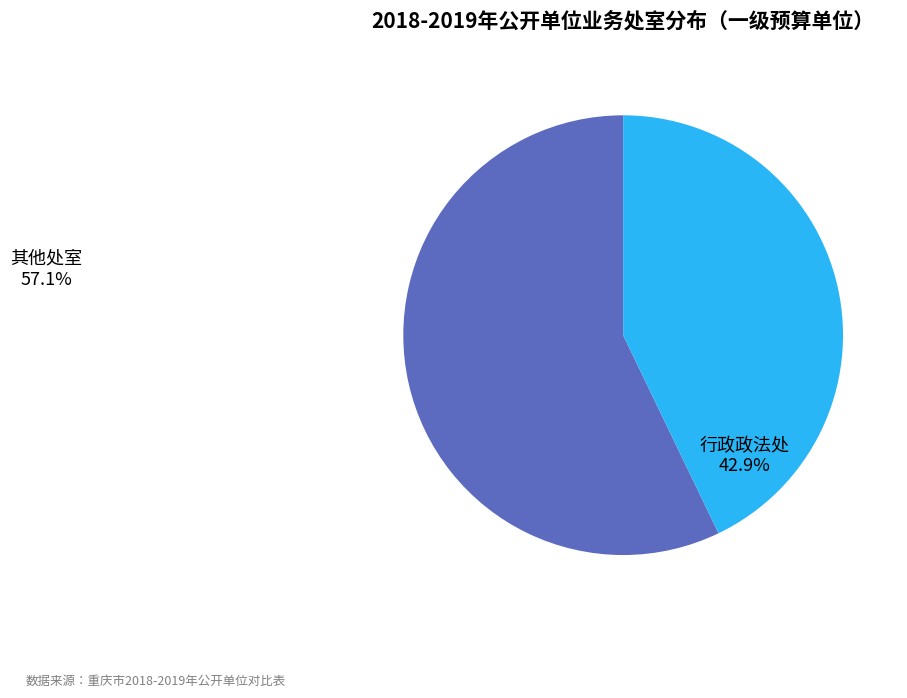

Is 社保处 the majority of the pie?

No